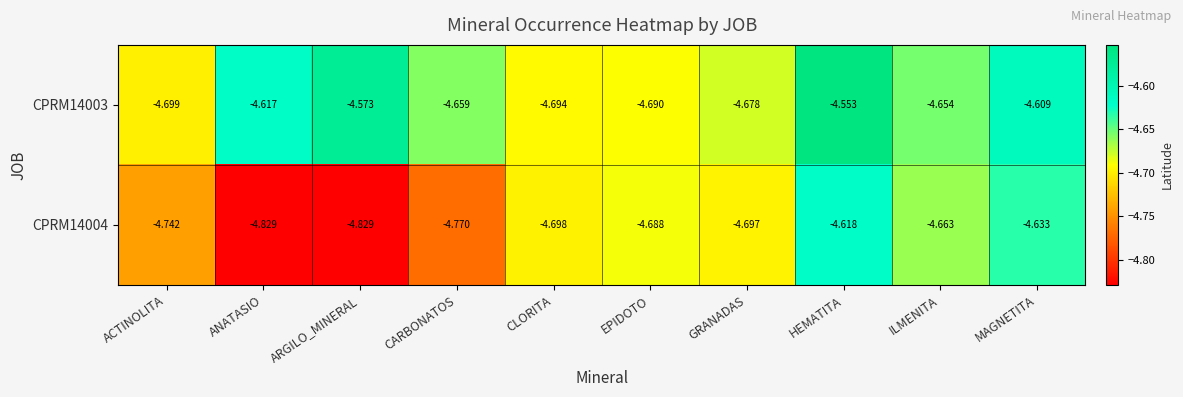

Which series has the largest range (max minus min)?

CPRM14004